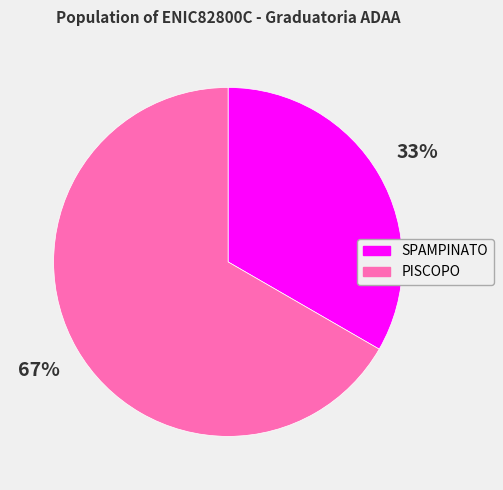

How many slices are in this pie chart?

2